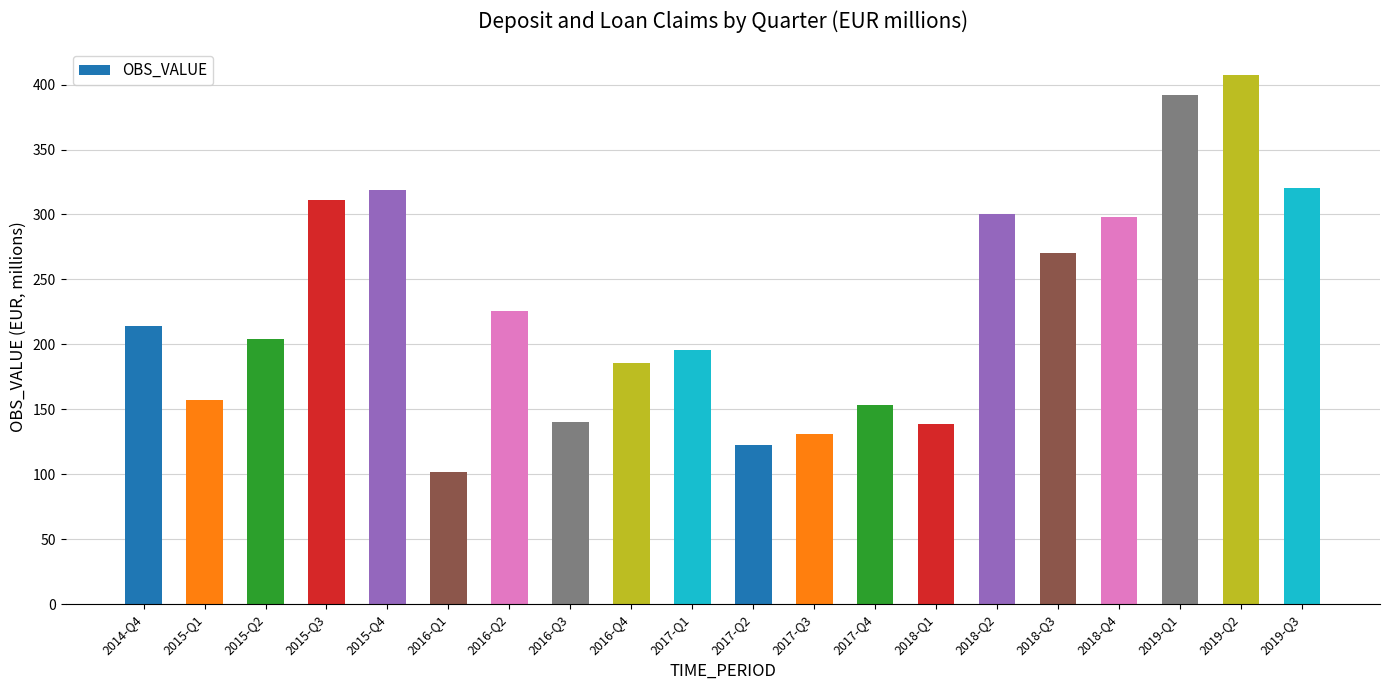

Which category has the highest value across all series?

2019-Q2